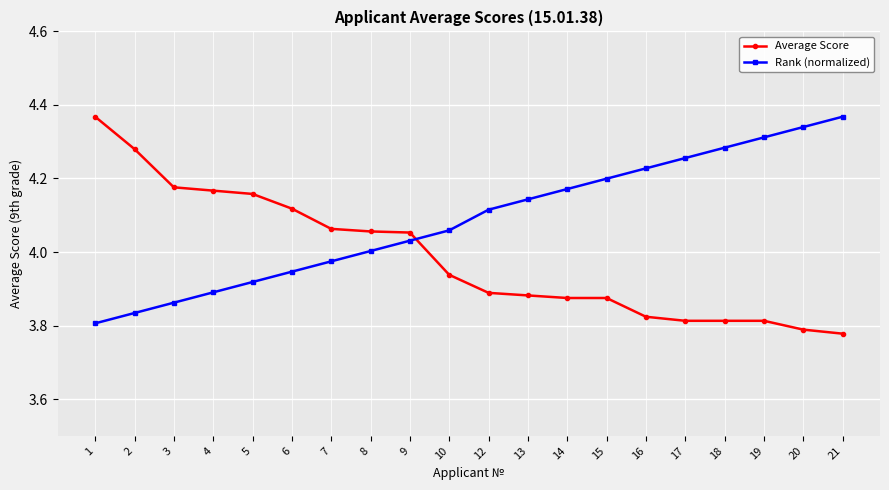

Which series has the widest spread of values?

Average Score